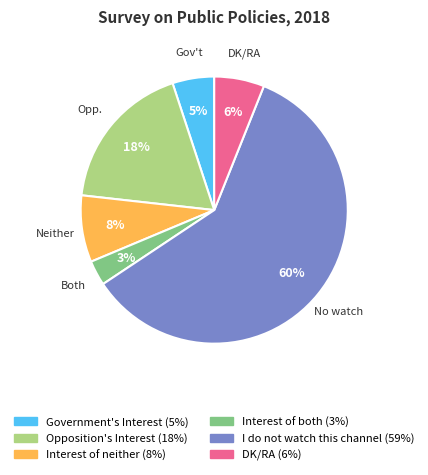

True or false: Opposition's Interest accounts for 18% of the total.

True